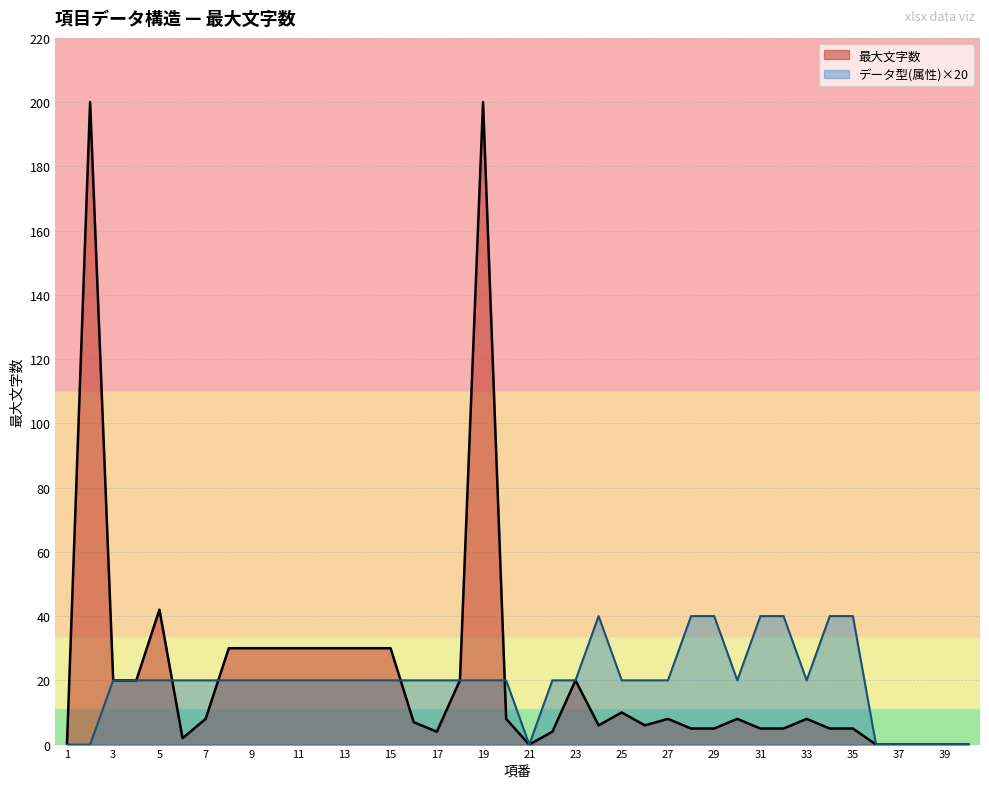

Reading left to right, what are all the values shown in this chart?

1=0	2=0	3=20	4=20	5=20	6=20	7=20	8=20	9=20	10=20	11=20	12=20	13=20	14=20	15=20	16=20	17=20	18=20	19=20	20=20	21=0	22=20	23=20	24=40	25=20	26=20	27=20	28=40	29=40	30=20	31=40	32=40	33=20	34=40	35=40	36=0	37=0	38=0	39=0	40=0